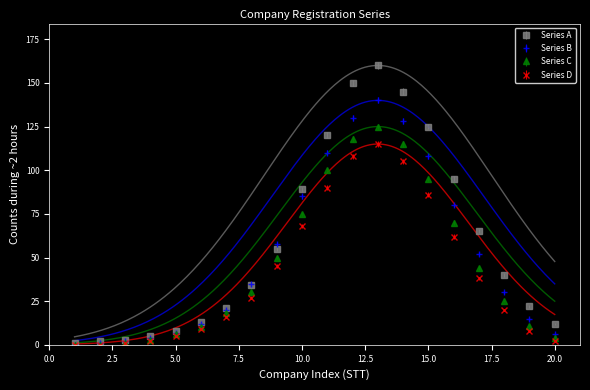

What is the sum of all Series B values?

1023